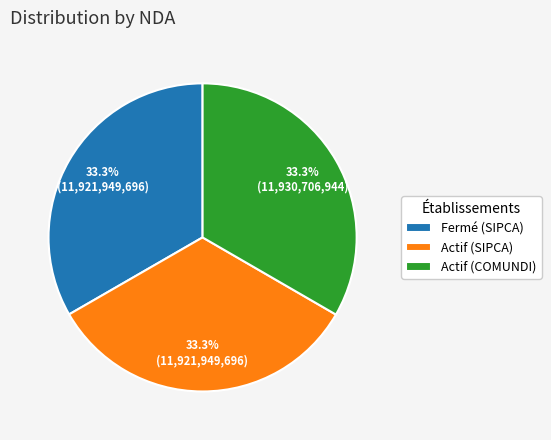

Approximately how many times larger is the value at Actif (COMUNDI) compared to Fermé (SIPCA)?

1.0